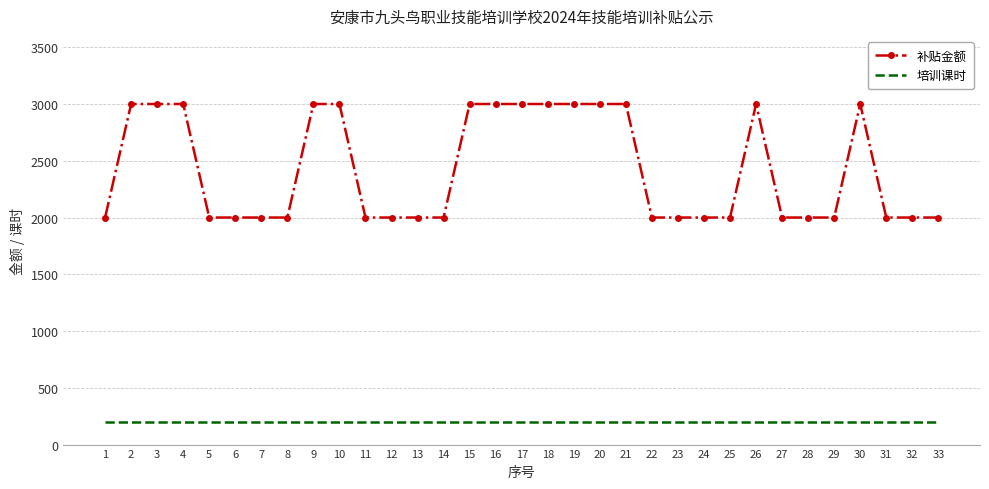

What is the spread (max minus min) of values at 5?

1800